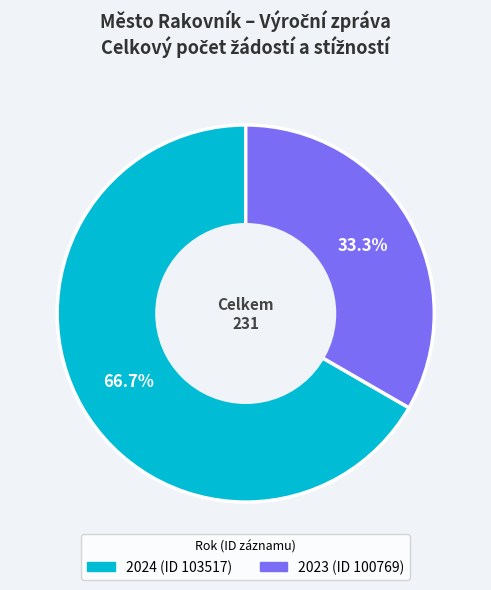

What is the ratio of the value at 2024 (ID 103517) to the value at 2023 (ID 100769)?

2.0